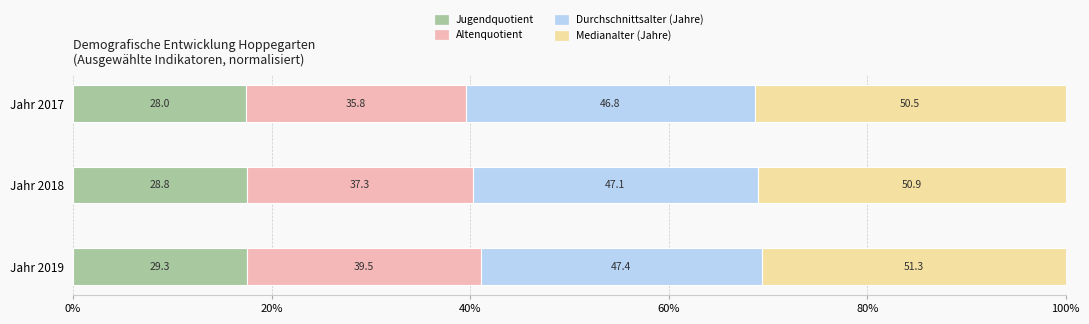

At how many categories does at least one series exceed 22?

3